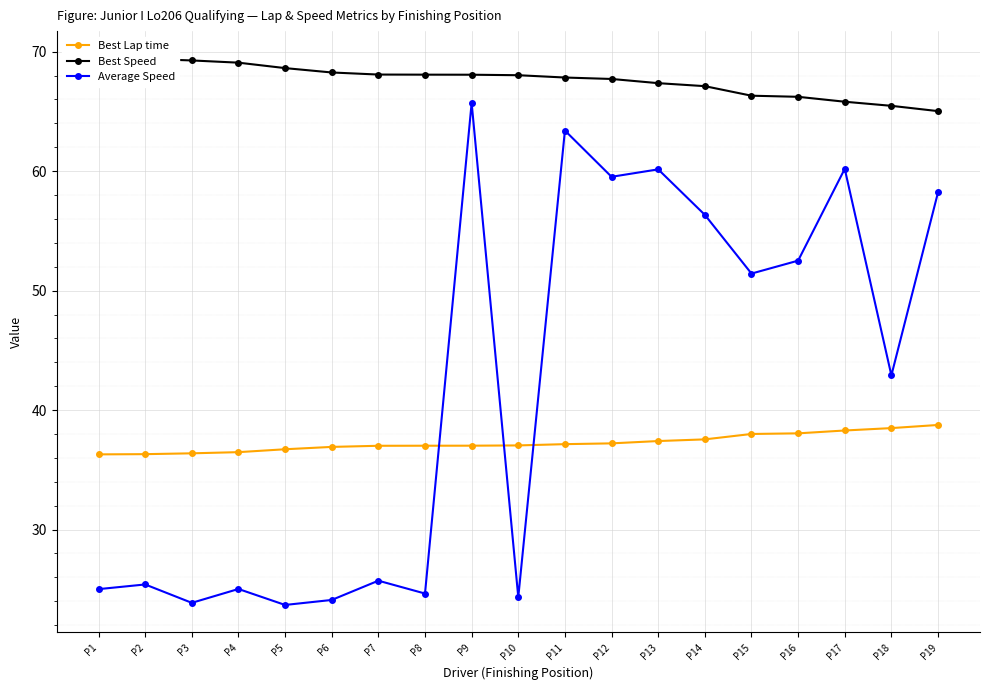

What is the maximum value shown in the chart?

69.4